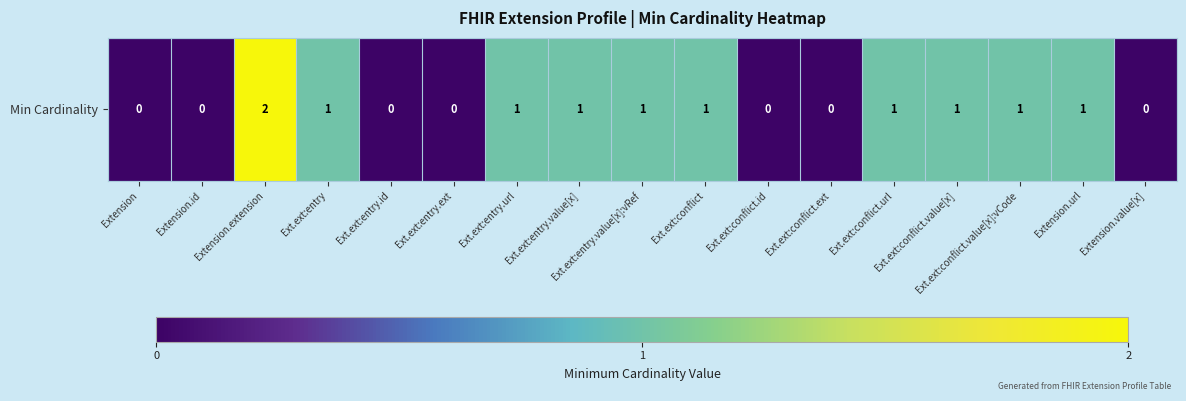

Reading left to right, transcribe all the data shown in this chart.

0	0	2	1	0	0	1	1	1	1	0	0	1	1	1	1	0